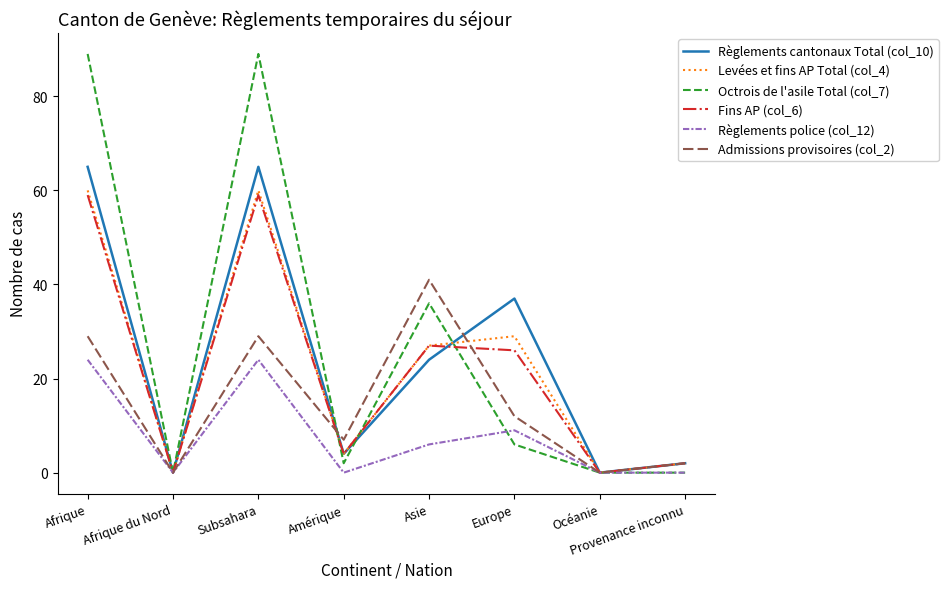

What is the total value across all series at Afrique?

326